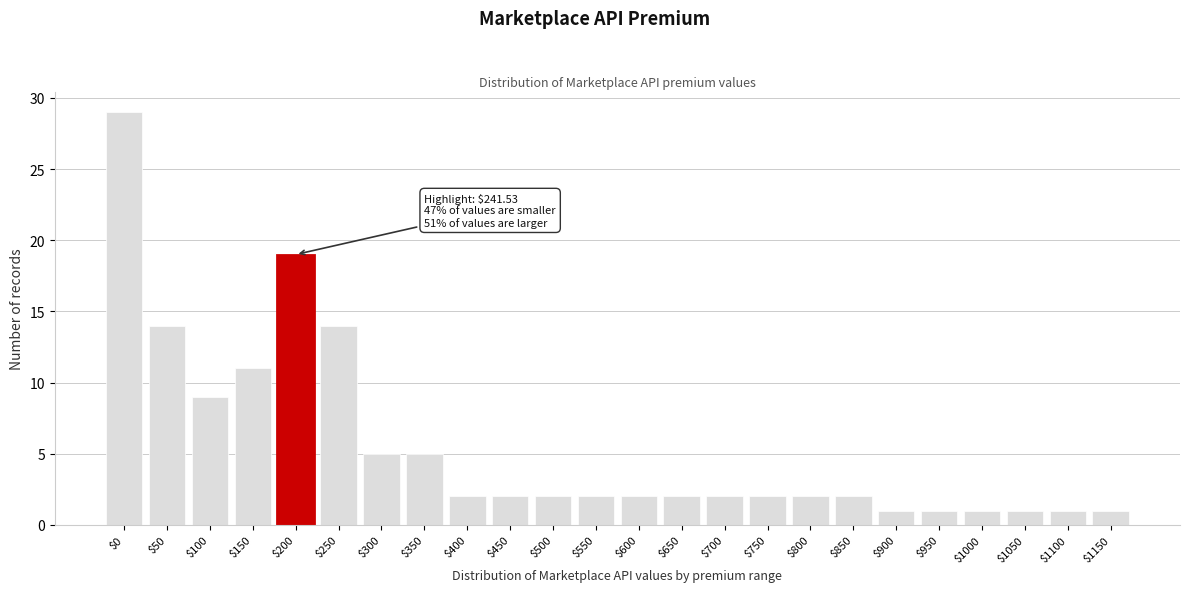

Reading right to left, list all the values displayed in this chart.

1	1	1	1	1	1	2	2	2	2	2	2	2	2	2	2	5	5	14	19	11	9	14	29